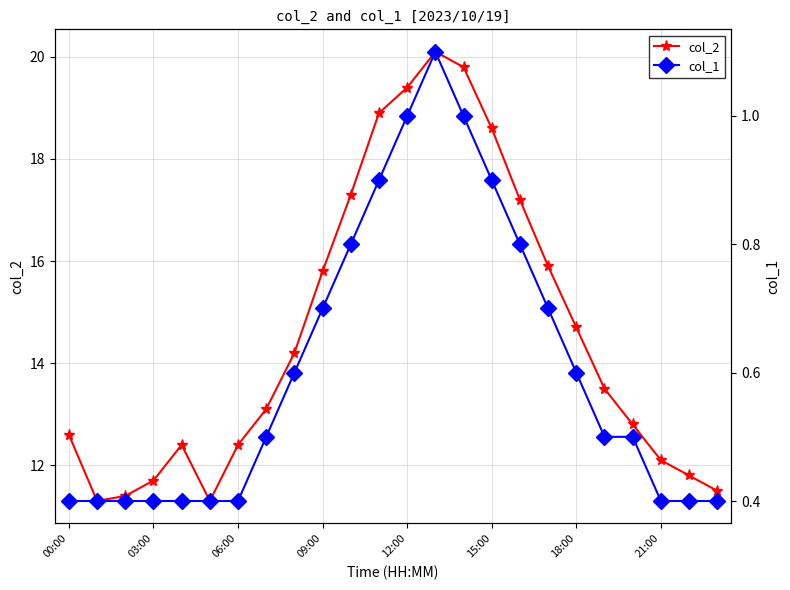

True or false: col_2 has more than 2 interior local peaks.

False